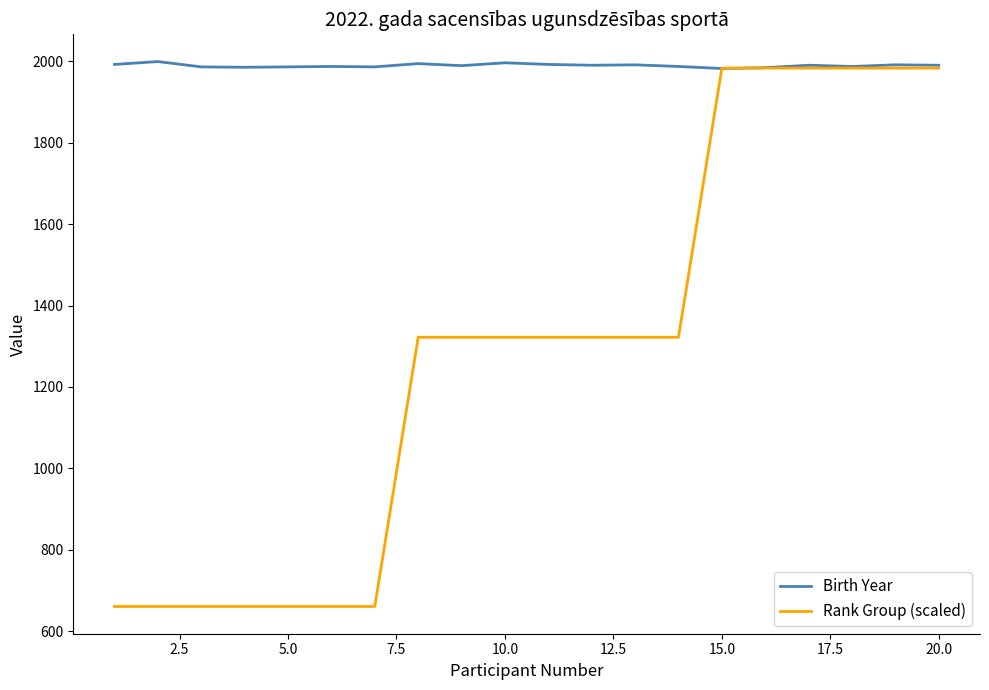

List the series in order of their overall mean, lowest first.

Rank Group (scaled), Birth Year